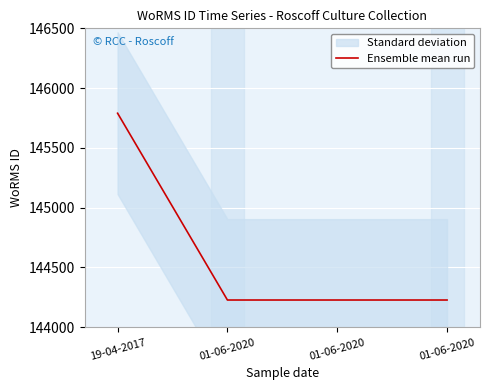

What is the value of the 1st point from the left?

145790